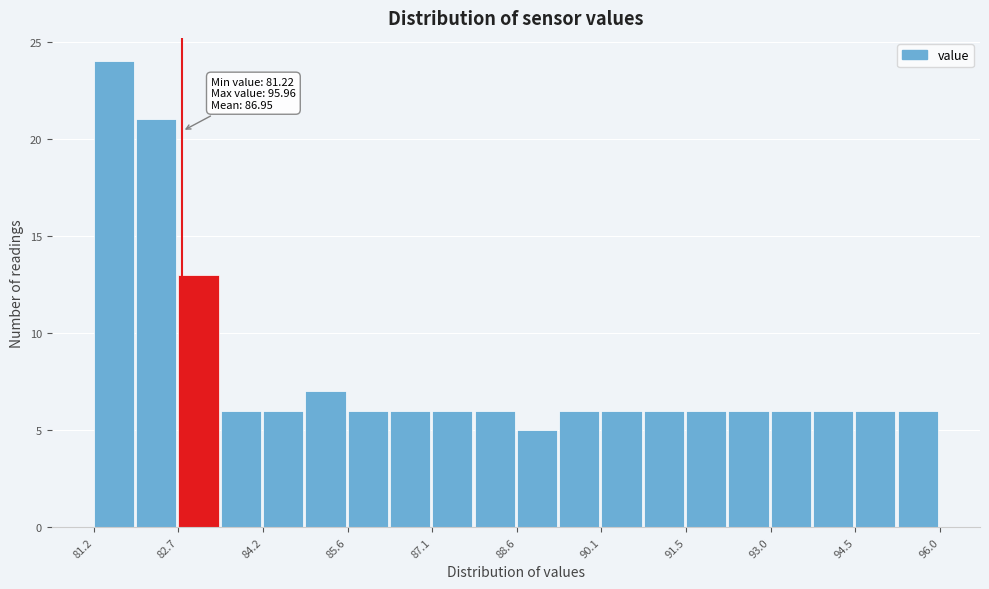

Read against the x-axis, roughly where is the centre of the tallest bar?

81.6